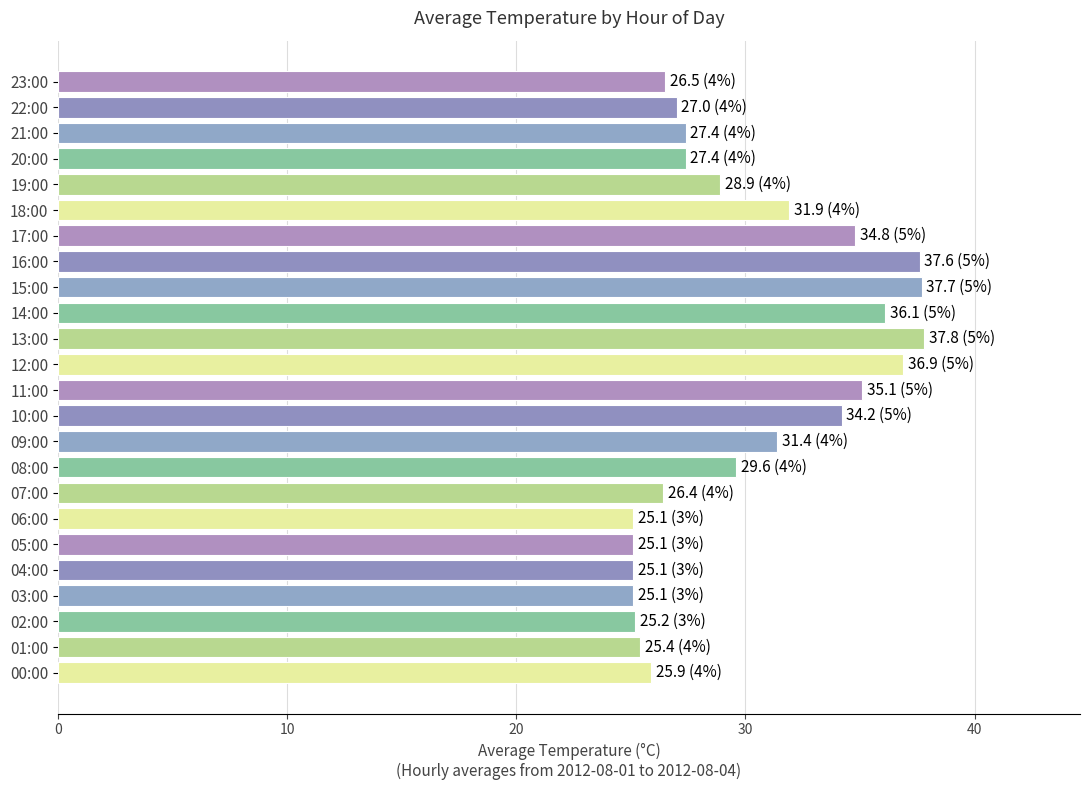

What is the difference between the second highest and minimum values?

12.6